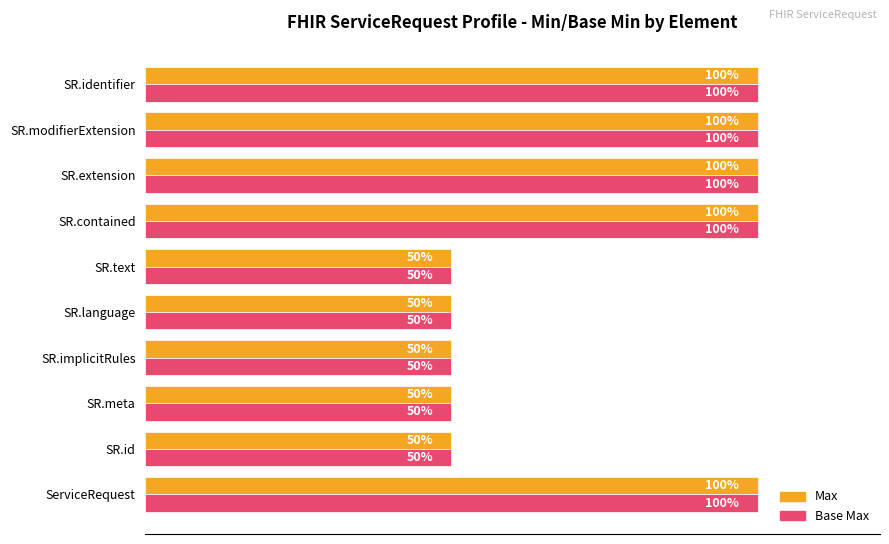

What are all the series names shown in the legend?

Max, Base Max